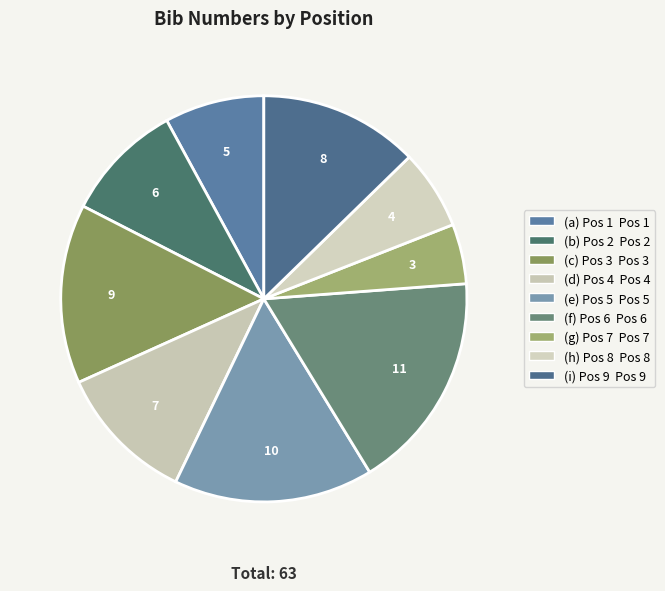

How many segments does this pie chart have?

9